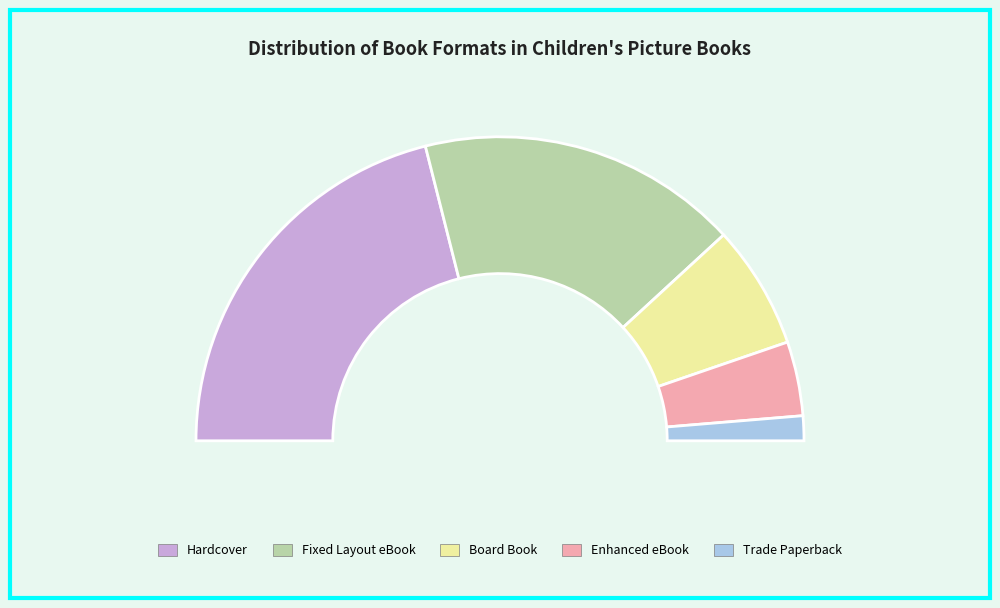

Count the number of slices in the pie.

5